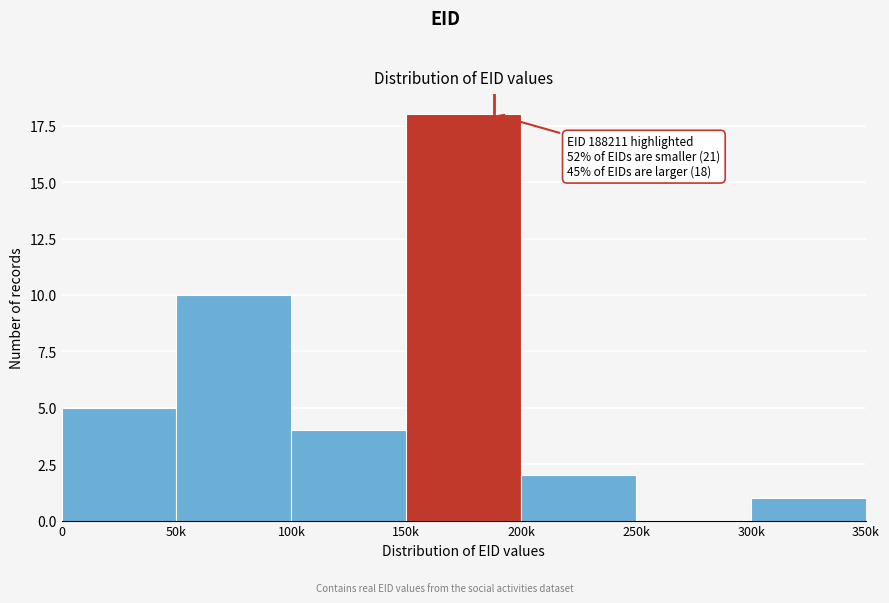

Reading left to right, what are all the values shown in this chart?

0=5	50k=10	100k=4	150k=18	200k=2	250k=0	300k=1